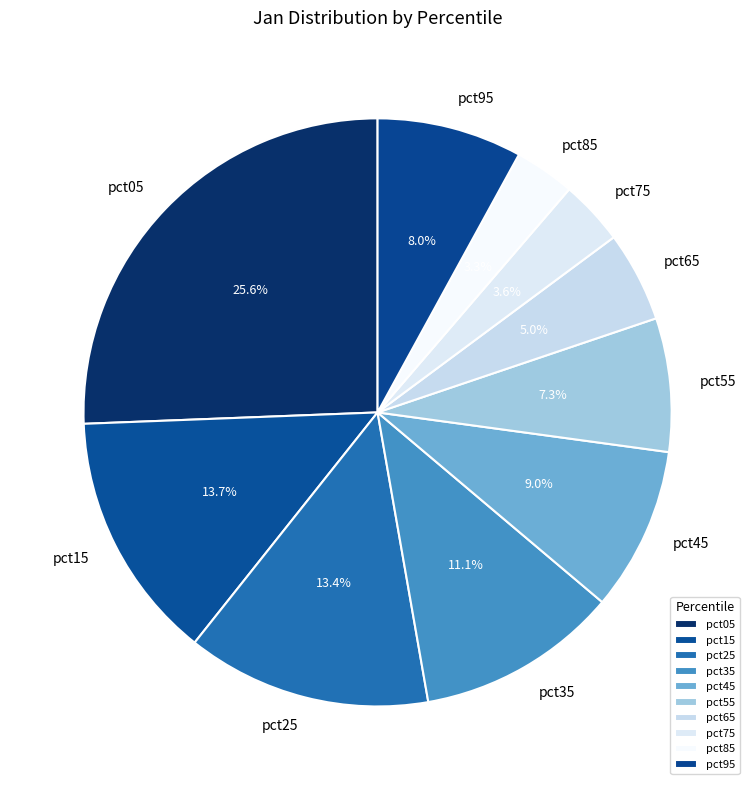

How many segments does this pie chart have?

10